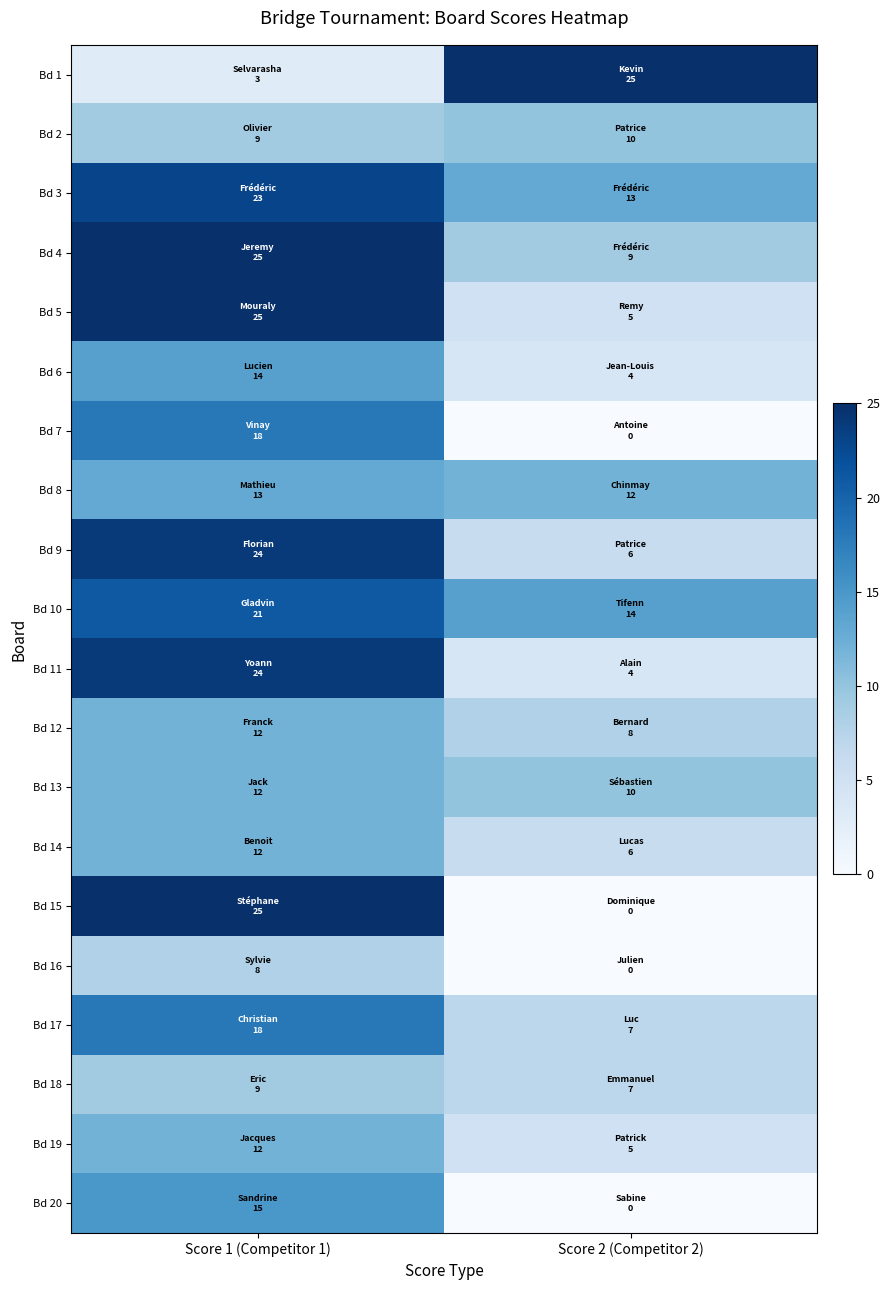

Reading right to left, extract all data points from this chart.

Bd 1: Score 2 (Competitor 2)=25	Score 1 (Competitor 1)=3
Bd 2: Score 2 (Competitor 2)=10	Score 1 (Competitor 1)=9
Bd 3: Score 2 (Competitor 2)=13	Score 1 (Competitor 1)=23
Bd 4: Score 2 (Competitor 2)=9	Score 1 (Competitor 1)=25
Bd 5: Score 2 (Competitor 2)=5	Score 1 (Competitor 1)=25
Bd 6: Score 2 (Competitor 2)=4	Score 1 (Competitor 1)=14
Bd 7: Score 2 (Competitor 2)=0	Score 1 (Competitor 1)=18
Bd 8: Score 2 (Competitor 2)=12	Score 1 (Competitor 1)=13
Bd 9: Score 2 (Competitor 2)=6	Score 1 (Competitor 1)=24
Bd 10: Score 2 (Competitor 2)=14	Score 1 (Competitor 1)=21
Bd 11: Score 2 (Competitor 2)=4	Score 1 (Competitor 1)=24
Bd 12: Score 2 (Competitor 2)=8	Score 1 (Competitor 1)=12
Bd 13: Score 2 (Competitor 2)=10	Score 1 (Competitor 1)=12
Bd 14: Score 2 (Competitor 2)=6	Score 1 (Competitor 1)=12
Bd 15: Score 2 (Competitor 2)=0	Score 1 (Competitor 1)=25
Bd 16: Score 2 (Competitor 2)=0	Score 1 (Competitor 1)=8
Bd 17: Score 2 (Competitor 2)=7	Score 1 (Competitor 1)=18
Bd 18: Score 2 (Competitor 2)=7	Score 1 (Competitor 1)=9
Bd 19: Score 2 (Competitor 2)=5	Score 1 (Competitor 1)=12
Bd 20: Score 2 (Competitor 2)=0	Score 1 (Competitor 1)=15